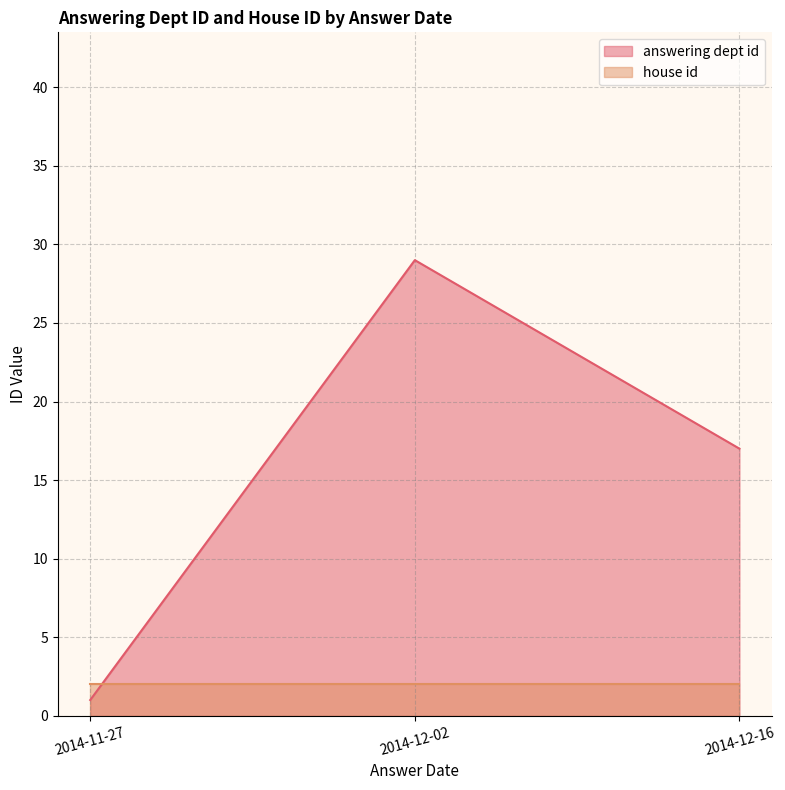

How many intersections are there between house id and answering dept id?

1